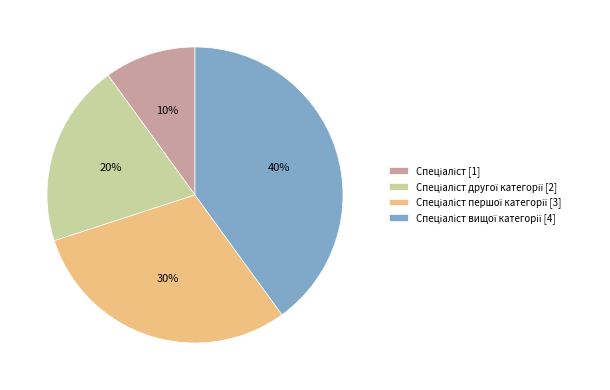

To the nearest percent, what is the difference between the largest and smallest slice percentages?

30%